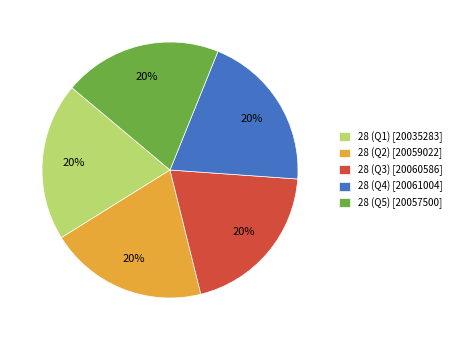

To the nearest percent, what portion does 28 (Q3) [20060586] represent?

20%